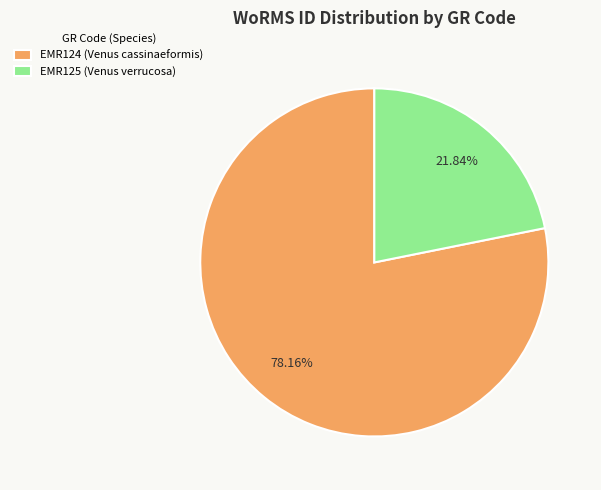

To the nearest percent, what is the difference between the largest and smallest slice percentages?

56%